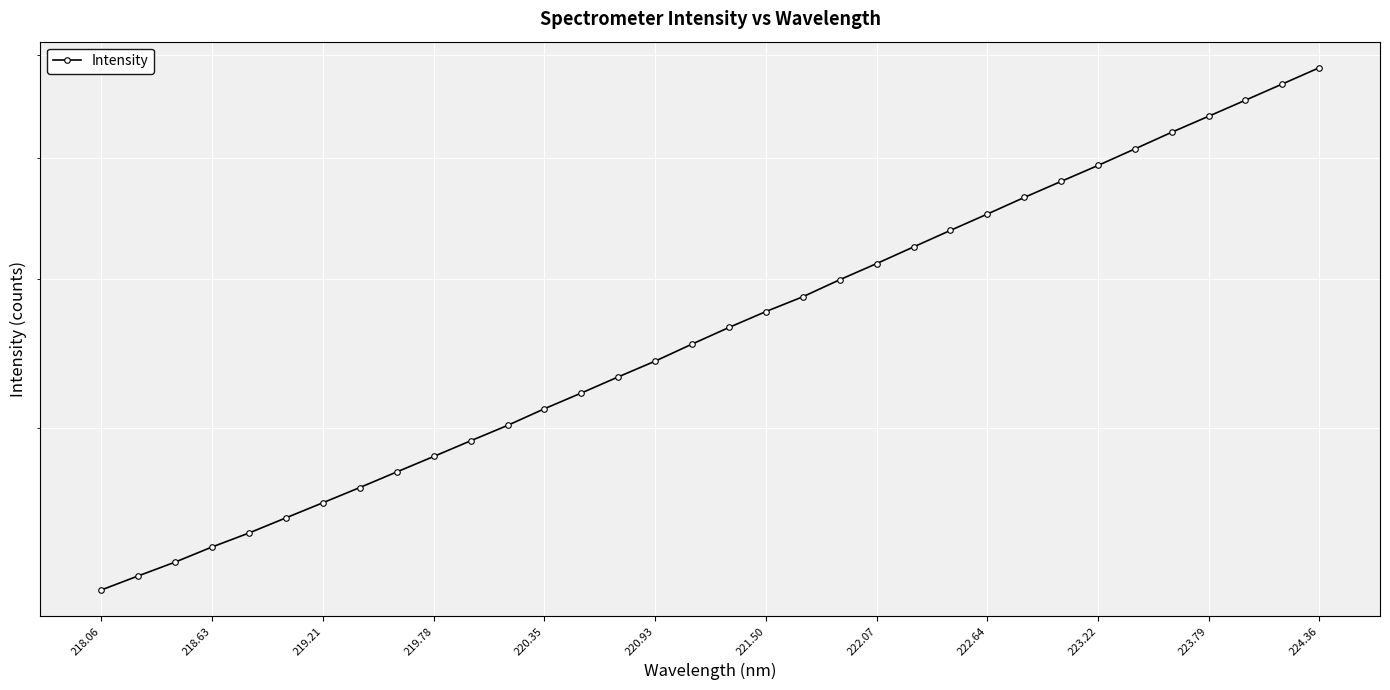

How many values are below 4652?

17